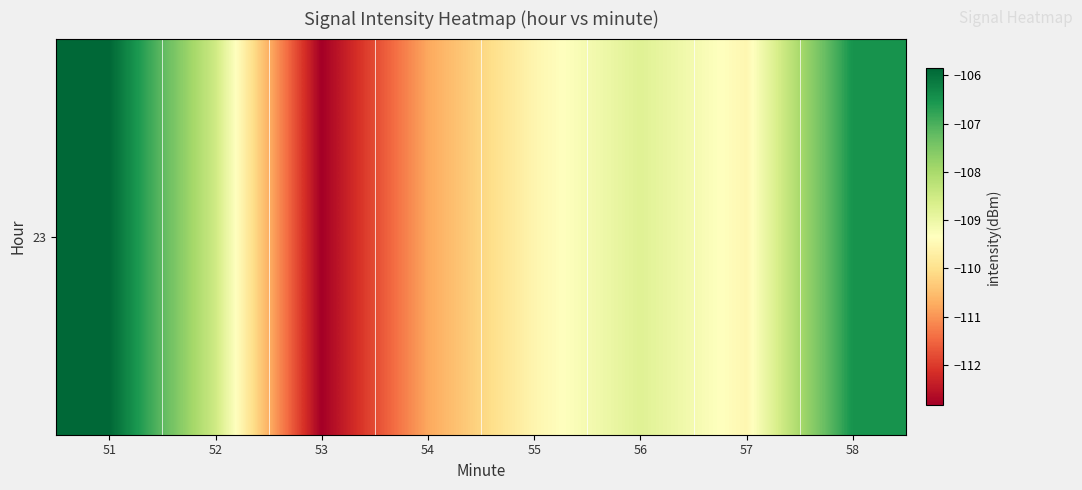

Reading left to right, extract all data points from this chart.

51=-105.9	52=-108.5	53=-112.8	54=-110.8	55=-109.6	56=-108.8	57=-109.5	58=-106.5